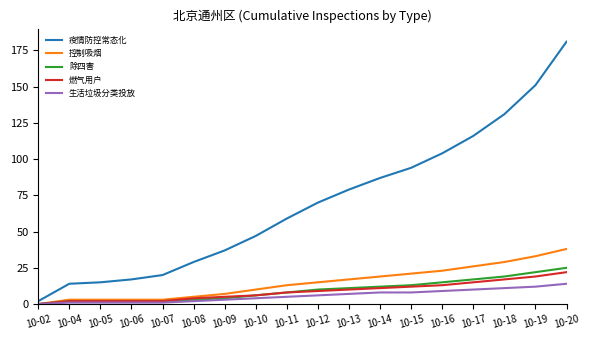

Is it true that 除四害 equals 7 at 10-20?

False